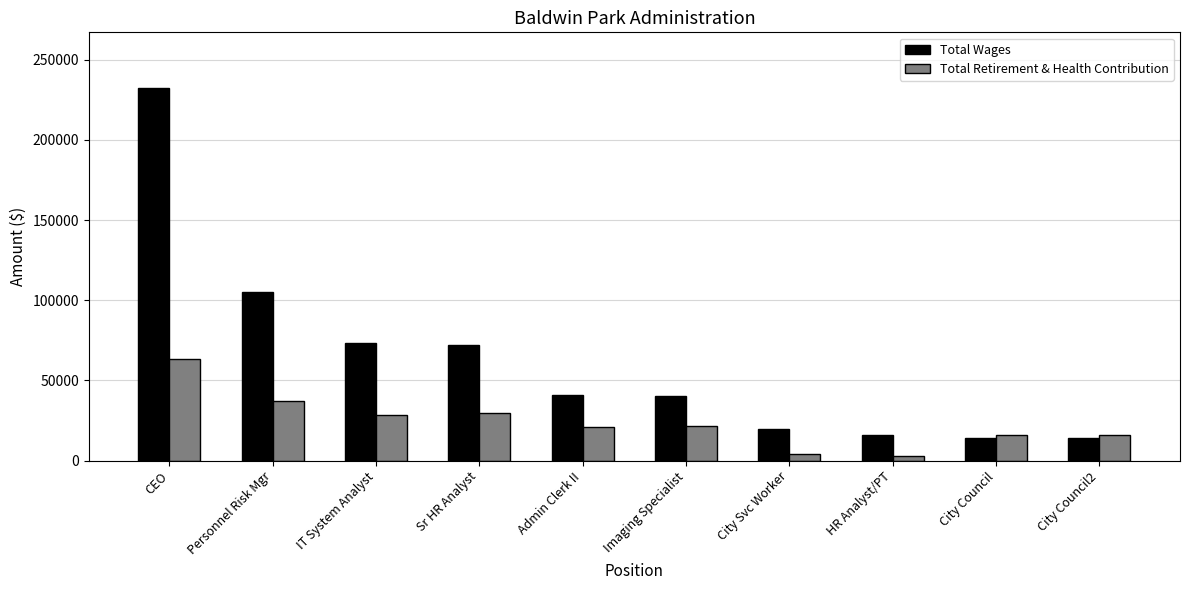

What is the label of the 4th bar from the left?

Sr HR Analyst